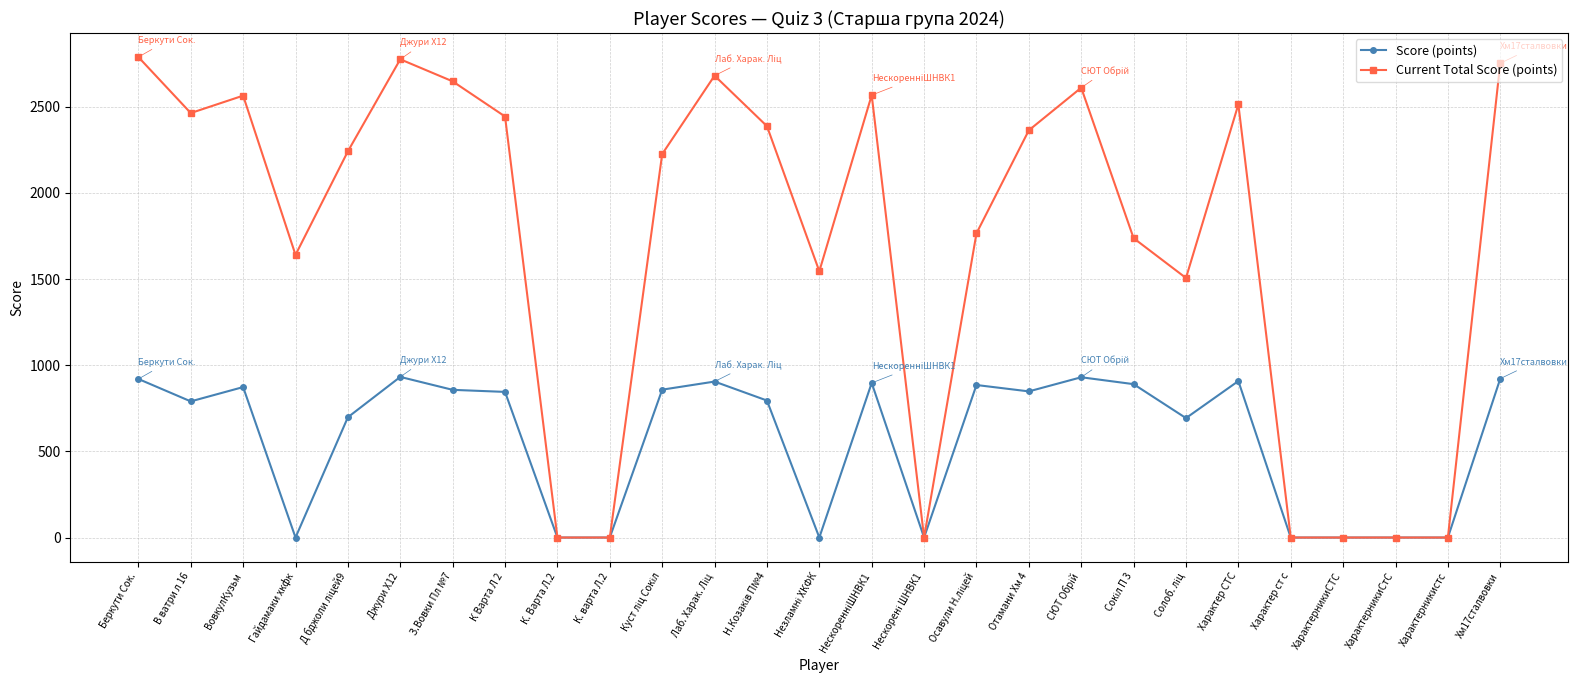

What position from the left is Хм17сталвовки?

27